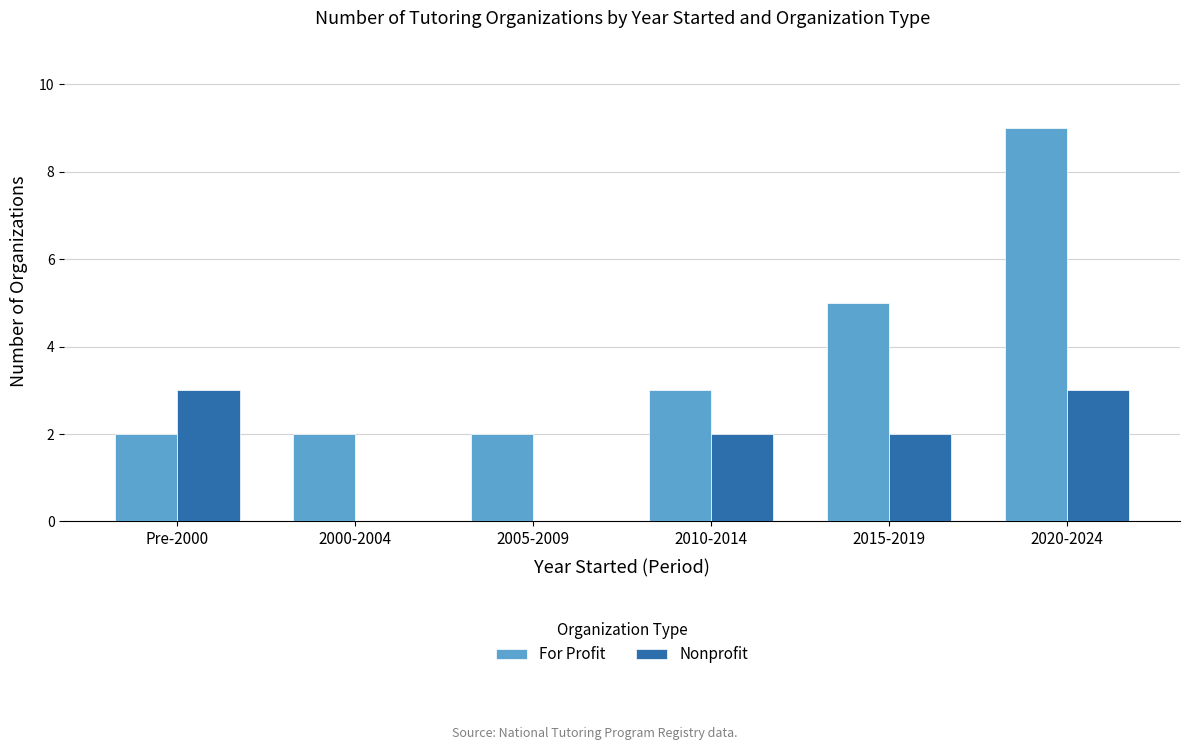

What are all the series names shown in the legend?

For Profit, Nonprofit